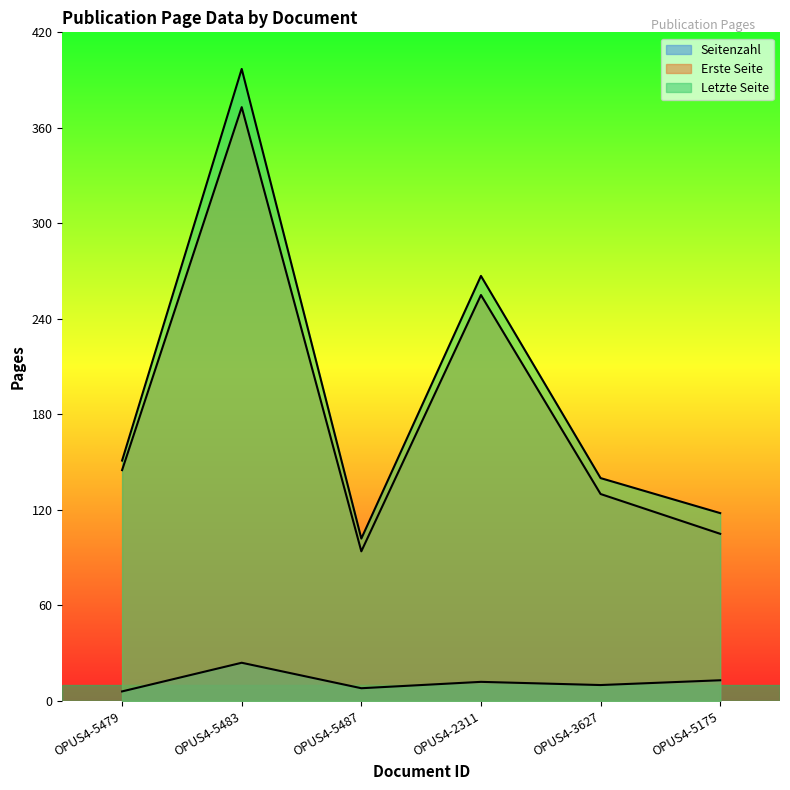

What is the difference between the Letzte Seite values at OPUS4-5483 and OPUS4-5479?

246